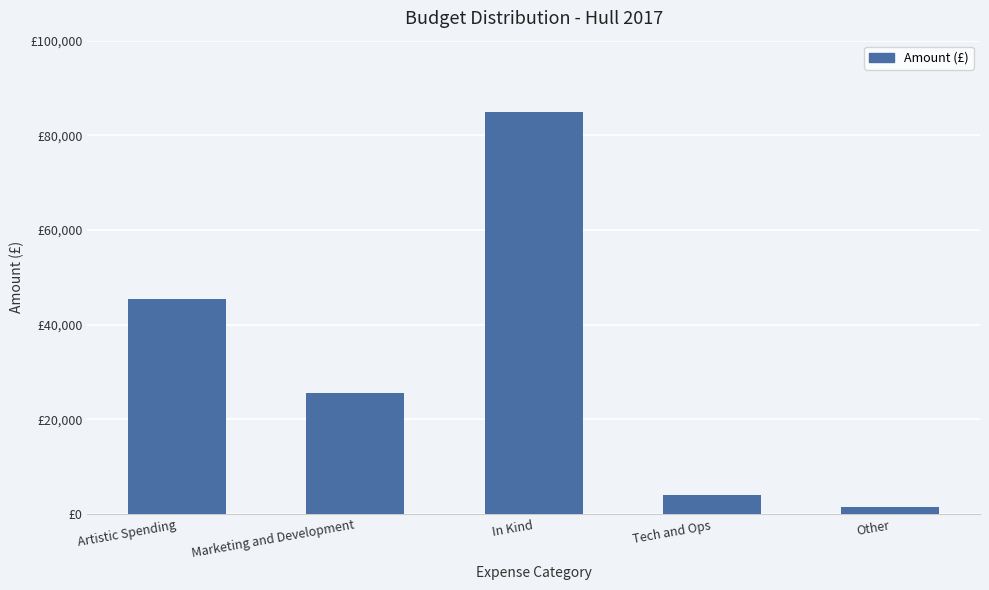

What is the ratio of the value at Marketing and Development to the value at Other?

17.0